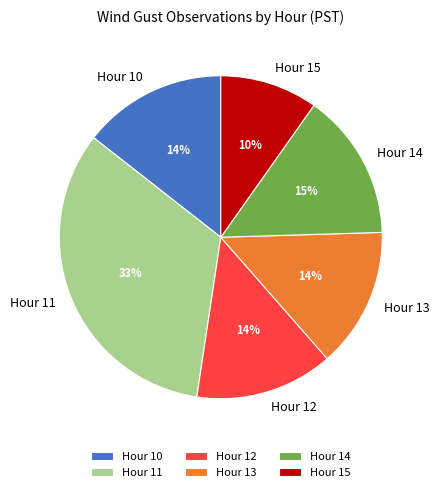

The Hour 13 slice represents 29% of the pie. True or false?

False